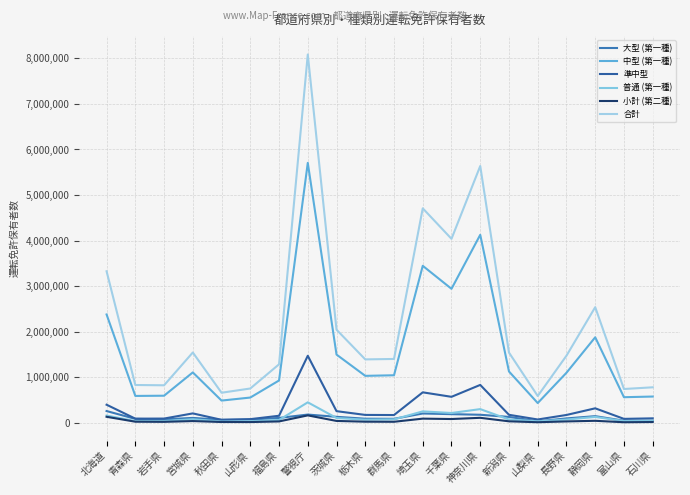

Is the value of 普通 (第一種) at 警視庁 greater than the value of 大型 (第一種) at 宮城県?

Yes